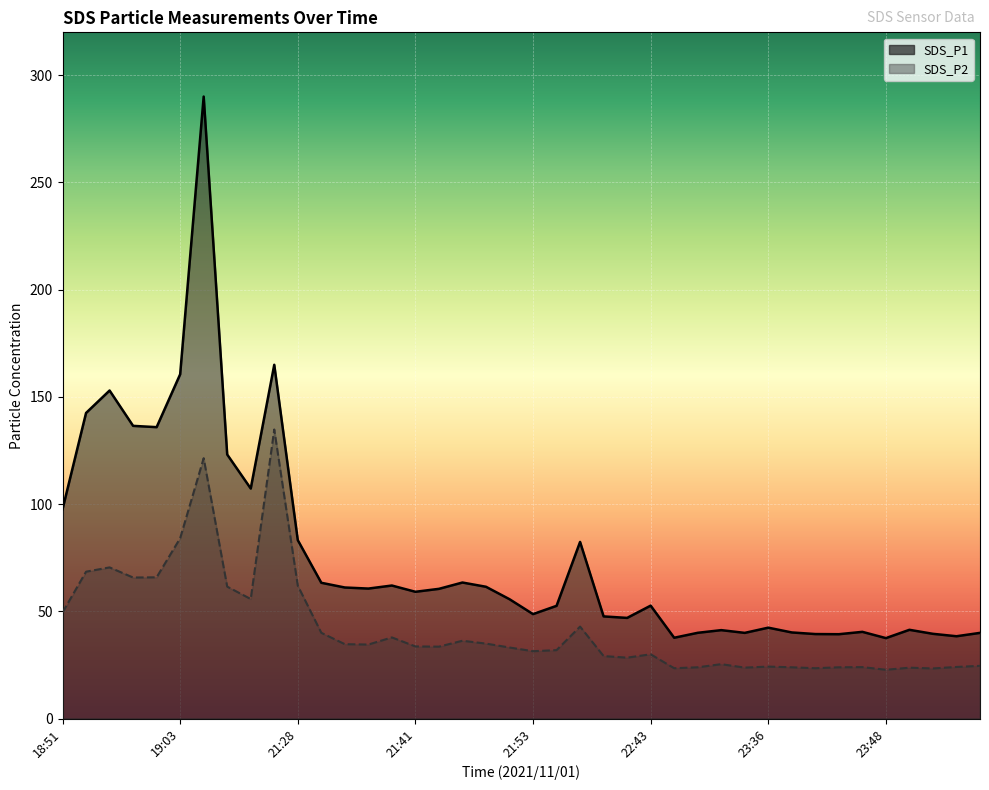

Reading left to right, extract all data points from this chart.

SDS_P1: 18:51=97.6	18:53=142.5	18:56=153.0	18:58=136.5	19:01=135.9	19:03=160.6	19:08=290.1	20:03=123.1	21:24=107.3	21:26=165.0	21:28=83.2	21:31=63.3	21:33=61.1	21:36=60.6	21:38=62.0	21:41=59.1	21:43=60.5	21:46=63.5	21:48=61.5	21:51=55.7	21:53=48.7	21:55=52.6	22:01=82.4	22:17=47.6	22:20=47.0	22:43=52.7	22:56=37.7	22:59=40.0	23:01=41.2	23:33=40.0	23:36=42.4	23:38=40.2	23:41=39.4	23:43=39.4	23:46=40.5	23:48=37.5	23:50=41.4	23:53=39.5	23:56=38.4	23:58=40.0
SDS_P2: 18:51=49.5	18:53=68.5	18:56=70.5	18:58=65.8	19:01=65.9	19:03=84.1	19:08=121.4	20:03=61.5	21:24=55.8	21:26=134.8	21:28=62.0	21:31=40.0	21:33=34.7	21:36=34.5	21:38=37.9	21:41=33.6	21:43=33.5	21:46=36.3	21:48=35.0	21:51=33.1	21:53=31.4	21:55=31.9	22:01=42.9	22:17=29.1	22:20=28.4	22:43=30.0	22:56=23.5	22:59=23.9	23:01=25.4	23:33=23.8	23:36=24.2	23:38=23.9	23:41=23.5	23:43=23.9	23:46=24.0	23:48=22.8	23:50=23.7	23:53=23.4	23:56=24.1	23:58=24.6